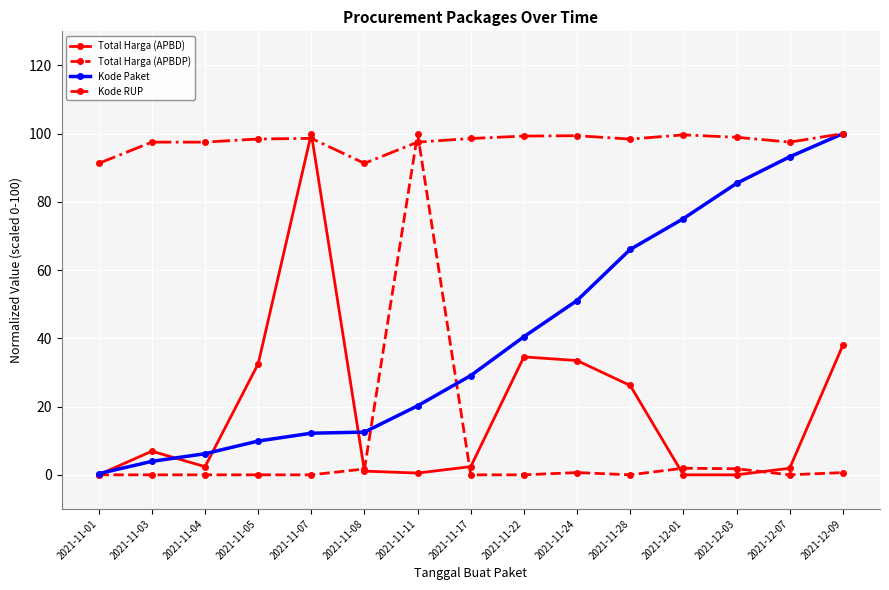

What is the total value across all series at 2021-11-24?

184.7